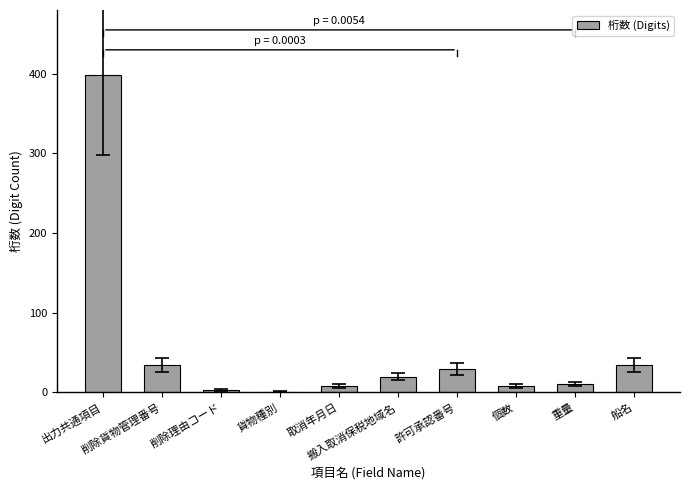

How many categories are shown in the chart?

10